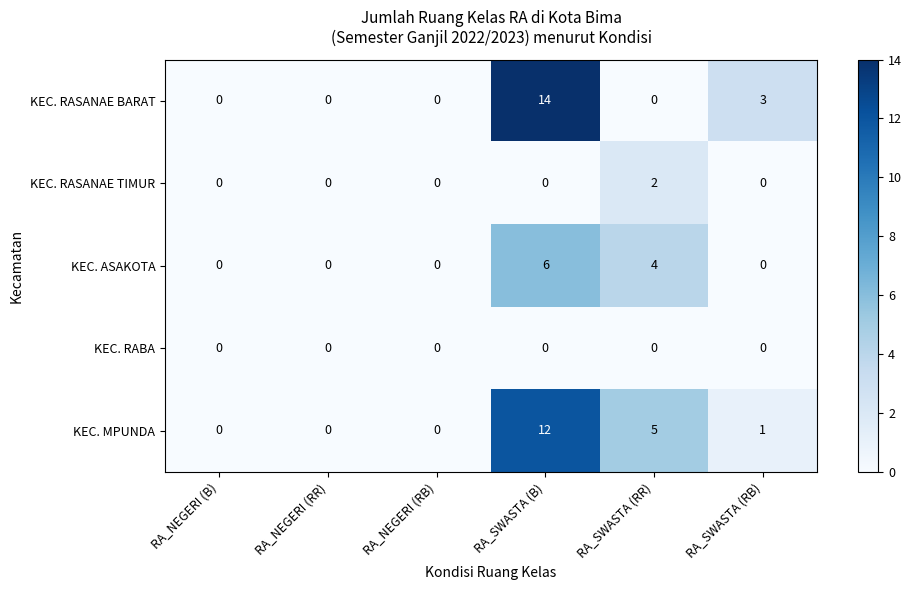

List the series in order of their peak value, lowest first.

KEC. RABA, KEC. RASANAE TIMUR, KEC. ASAKOTA, KEC. MPUNDA, KEC. RASANAE BARAT